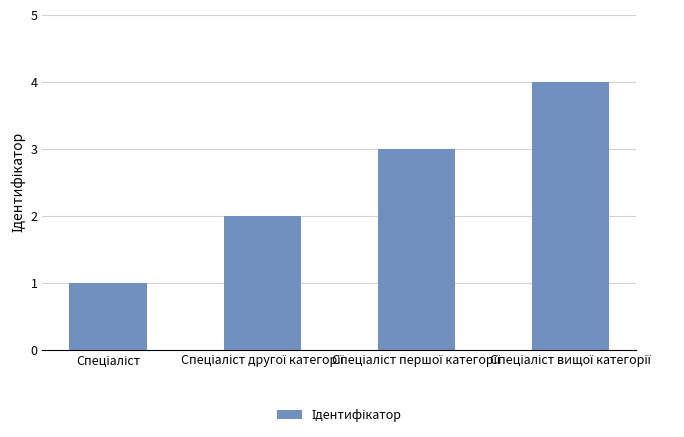

What is the sum of all values?

10